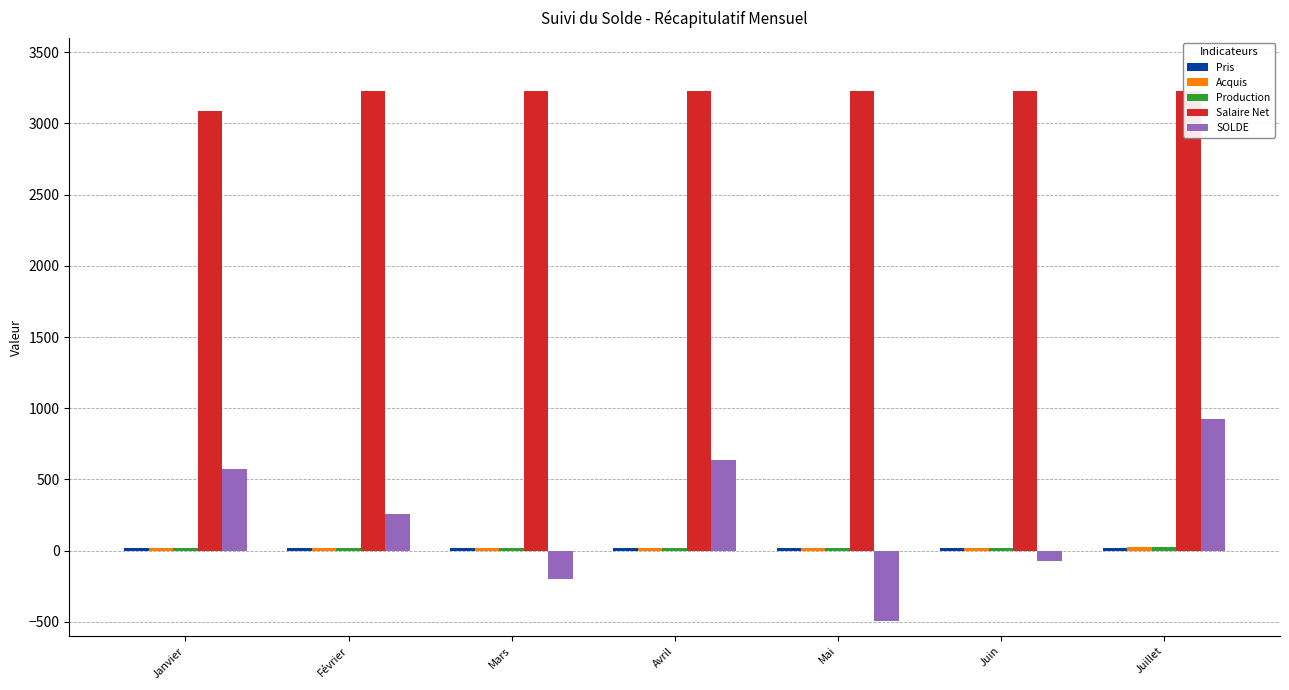

What is the spread (max minus min) of values at Février?

3210.1